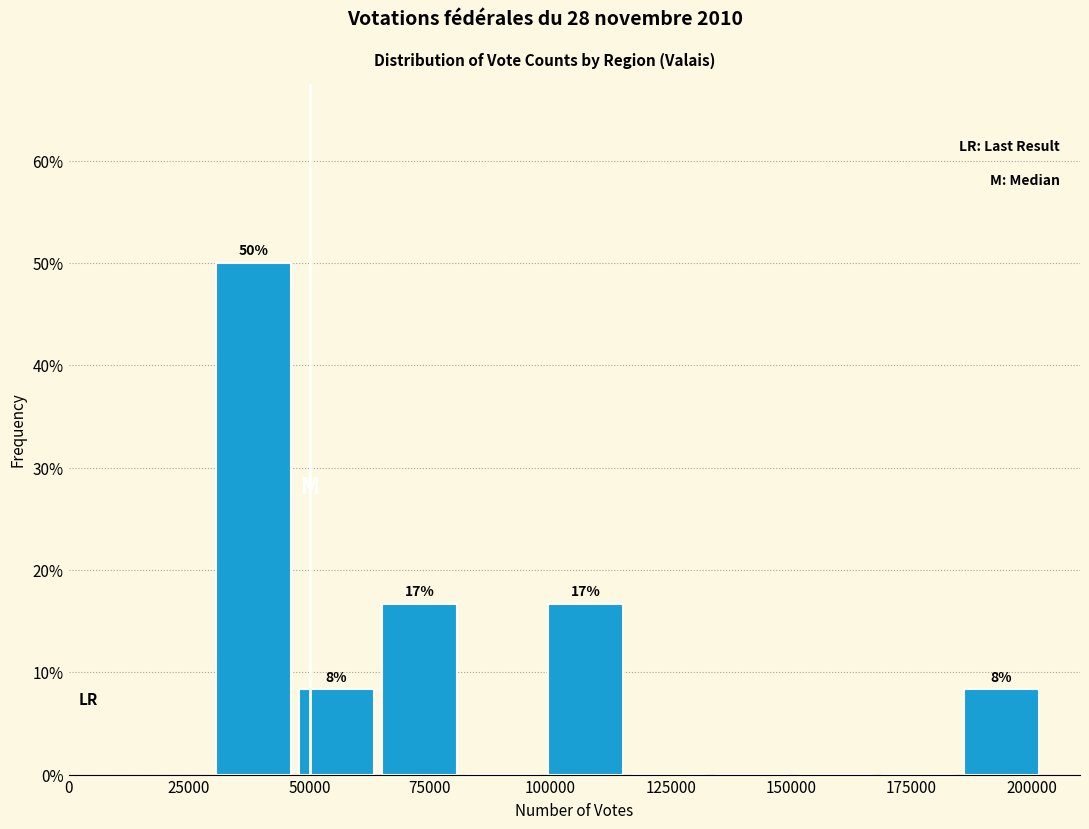

Read against the x-axis, roughly where is the centre of the tallest bar?

40000